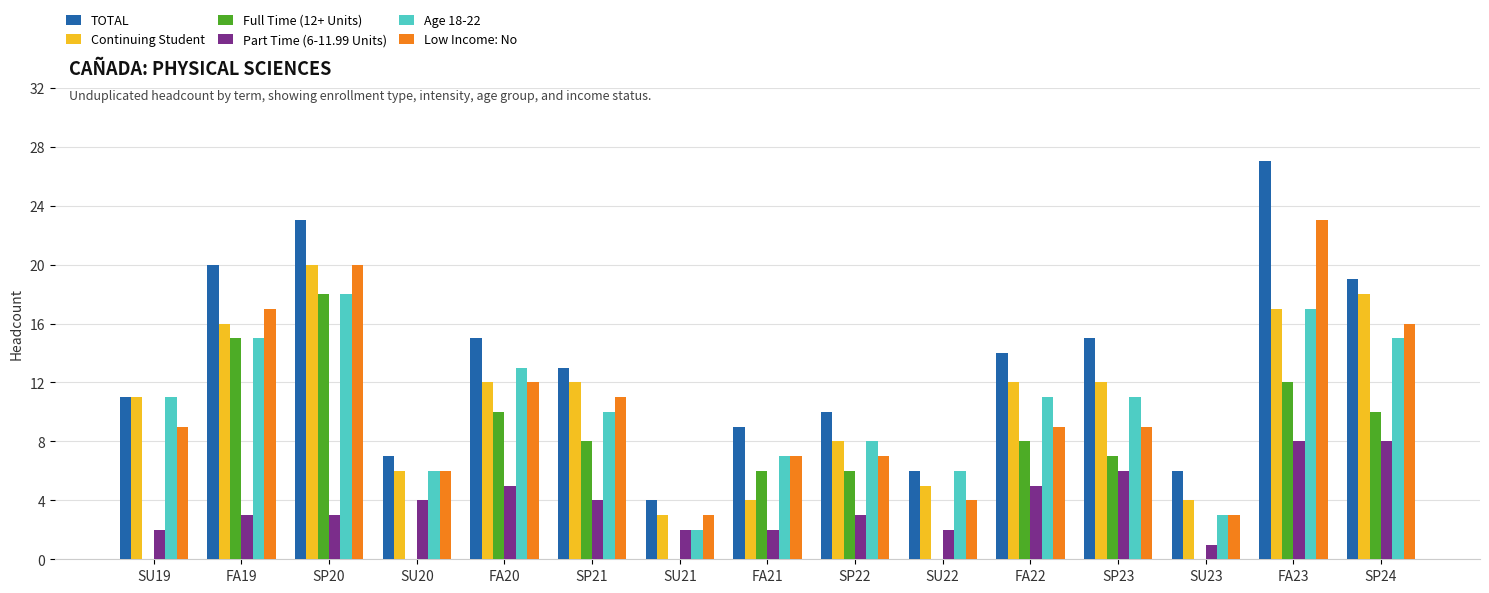

At which label does Low Income: No reach its peak?

FA23